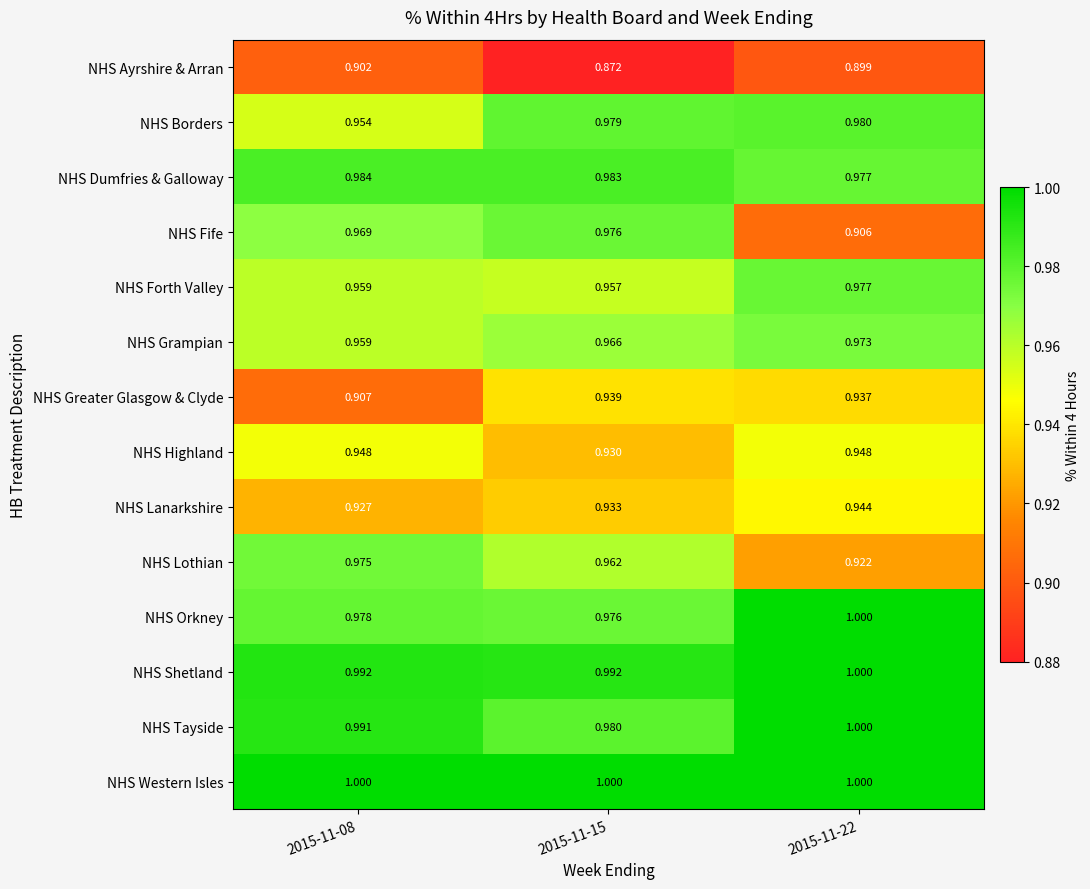

How many data points does each series have?

3